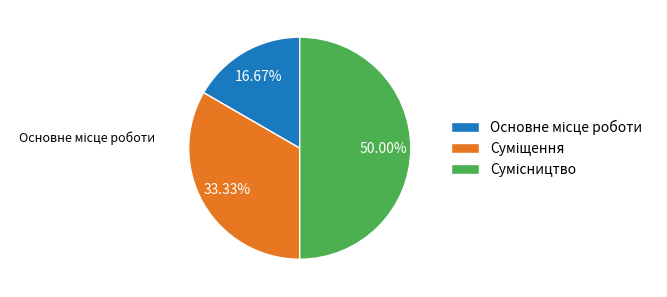

To the nearest percent, what is the difference between the Основне місце роботи and Сумісництво slice percentages?

33%